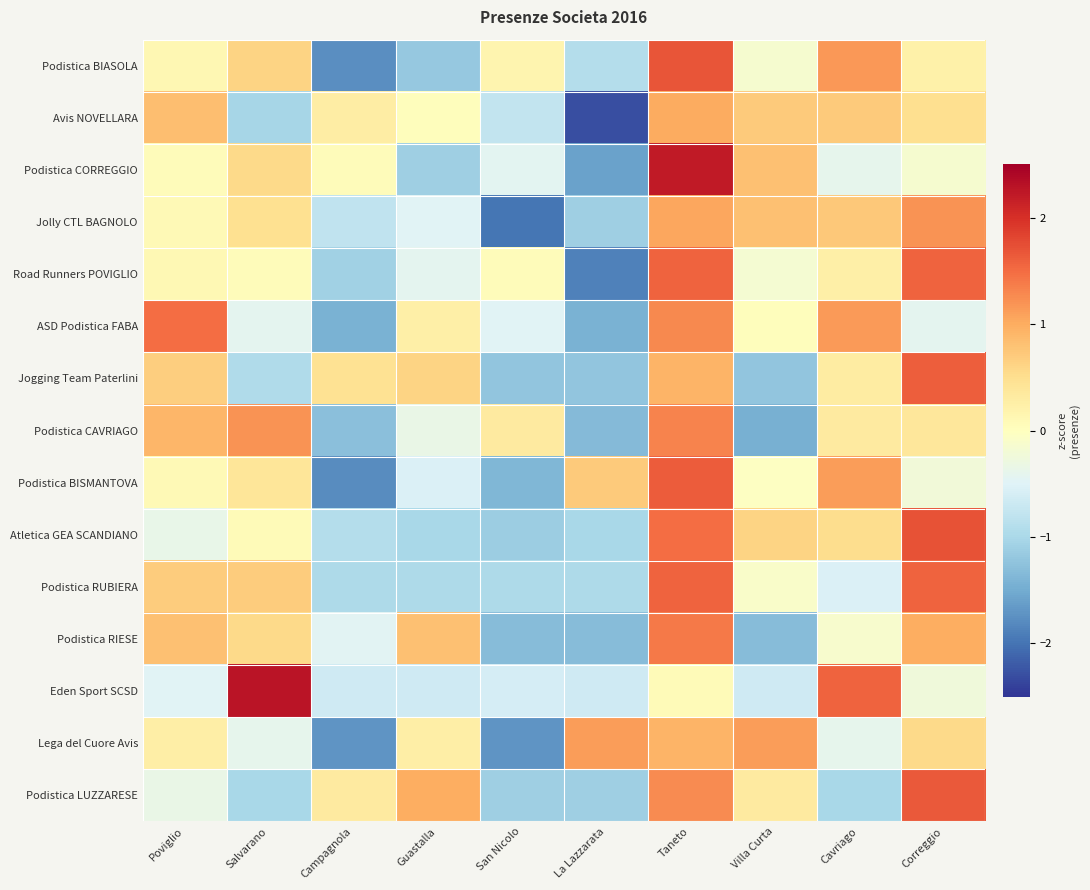

Which category has the lowest value across all series?

La Lazzarata